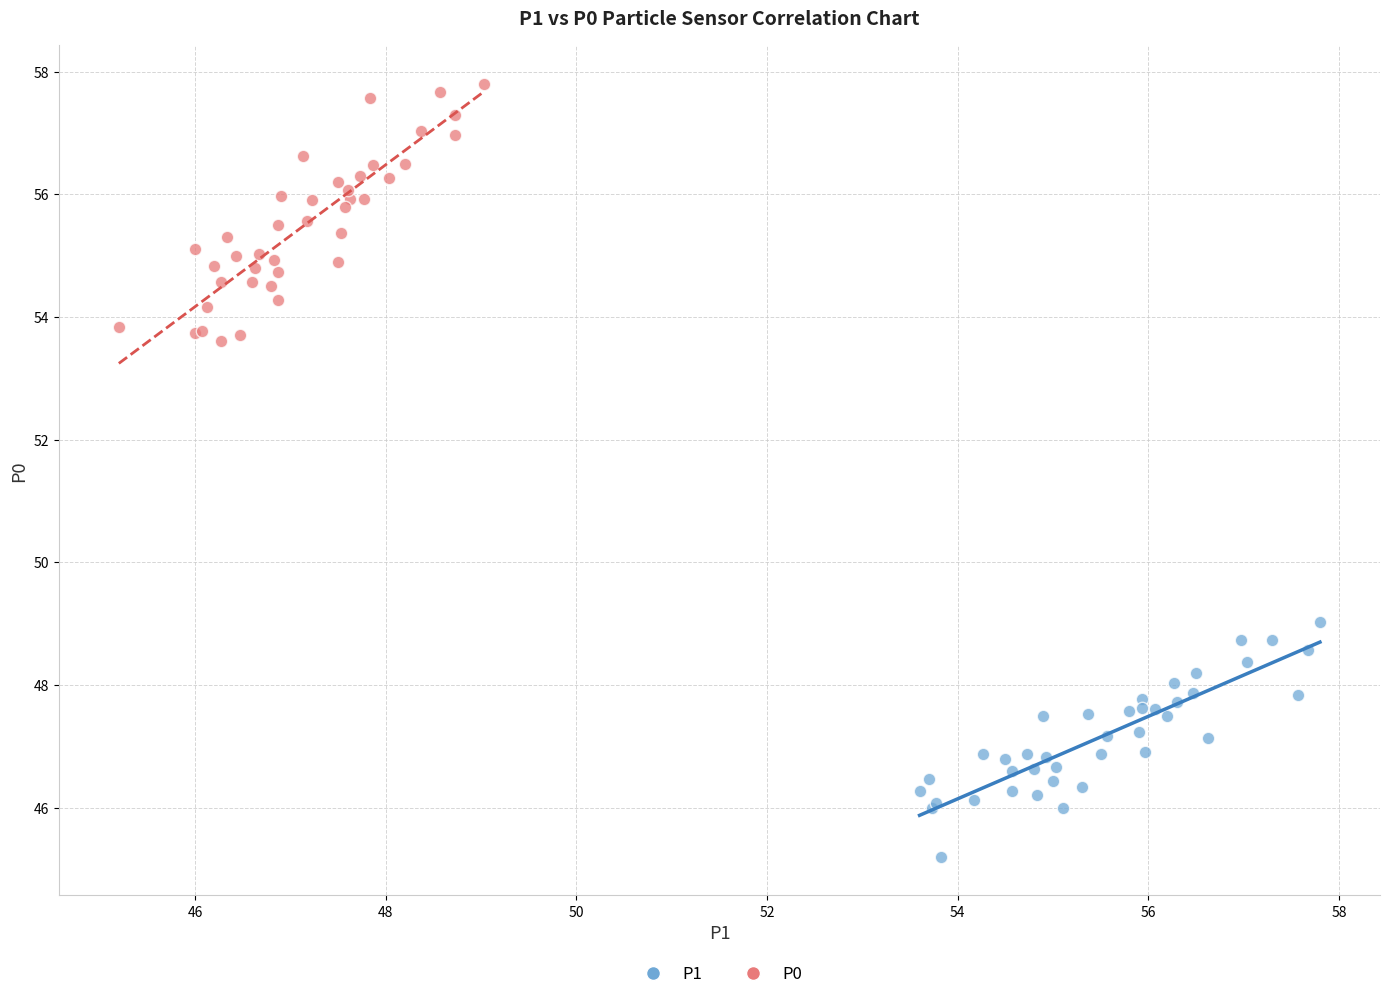

Which series contains the lowest Y value?

P1